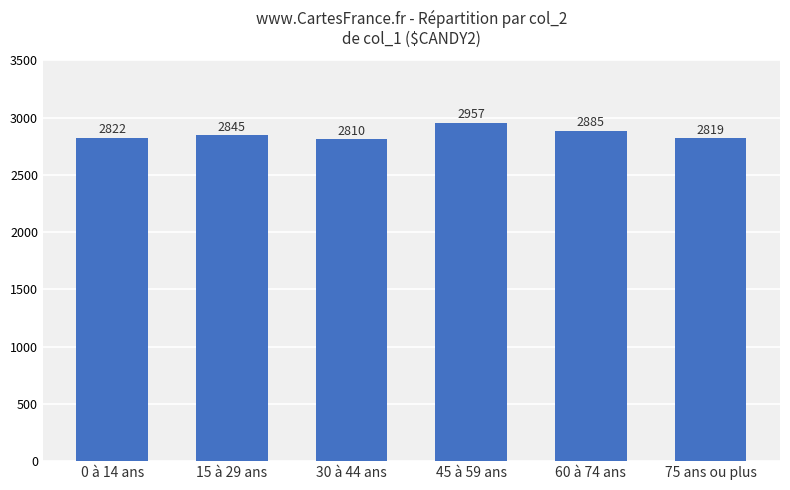

Is it true that the value at 60 à 74 ans is 2885?

True